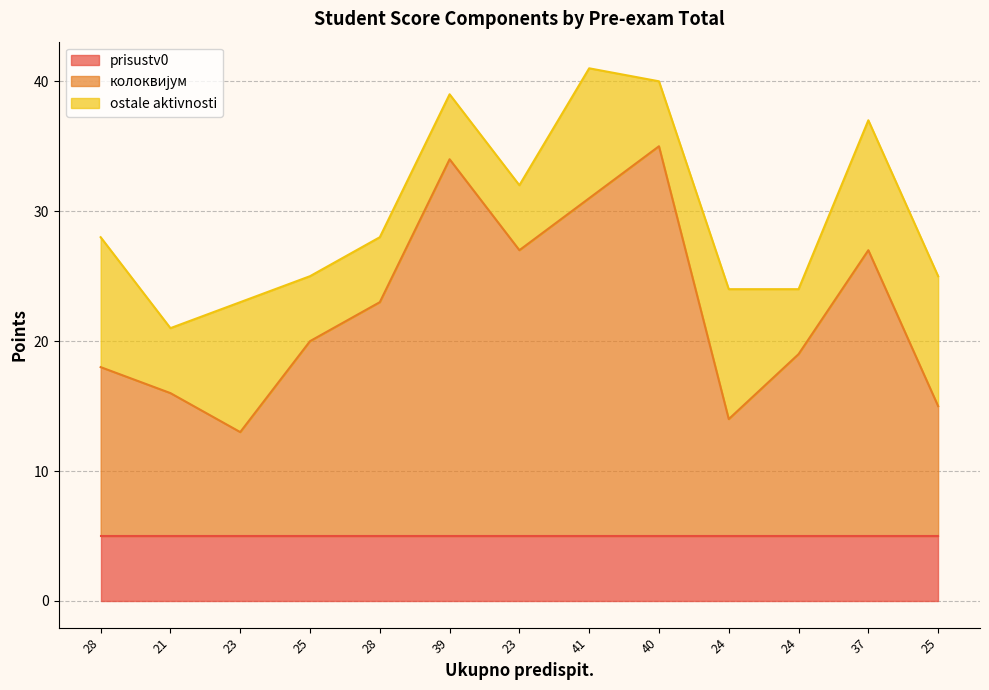

True or false: prisustv0 and колоквијум cross at least once.

False